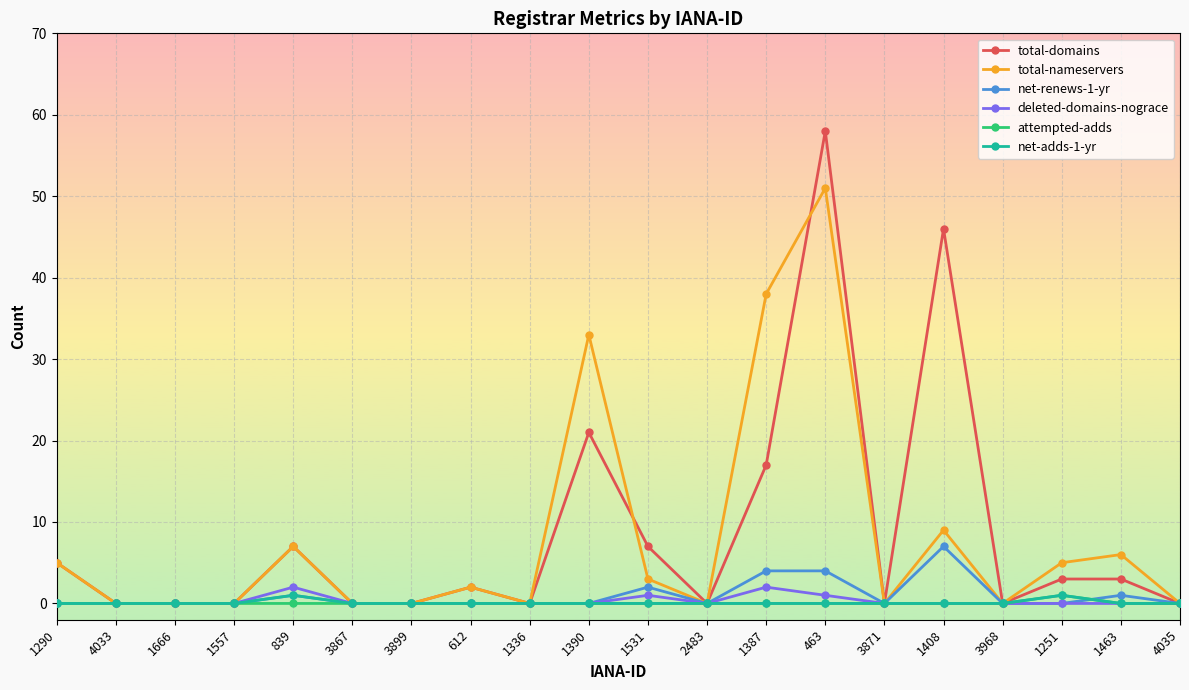

True or false: deleted-domains-nograce has more than 1 points higher than both neighbors.

True